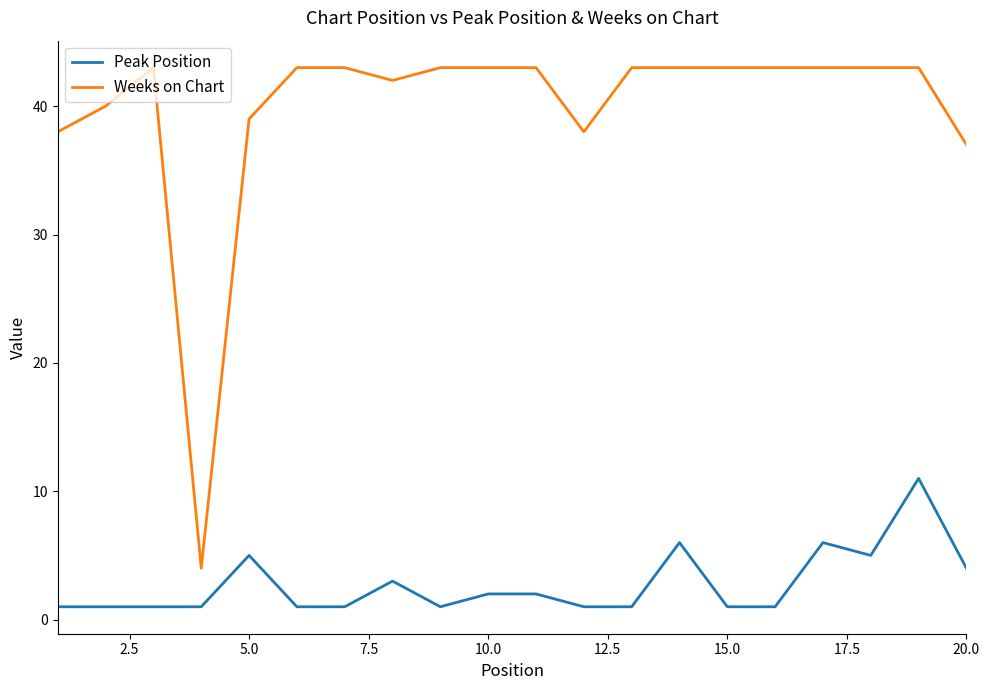

Which series has the largest range (max minus min)?

Weeks on Chart